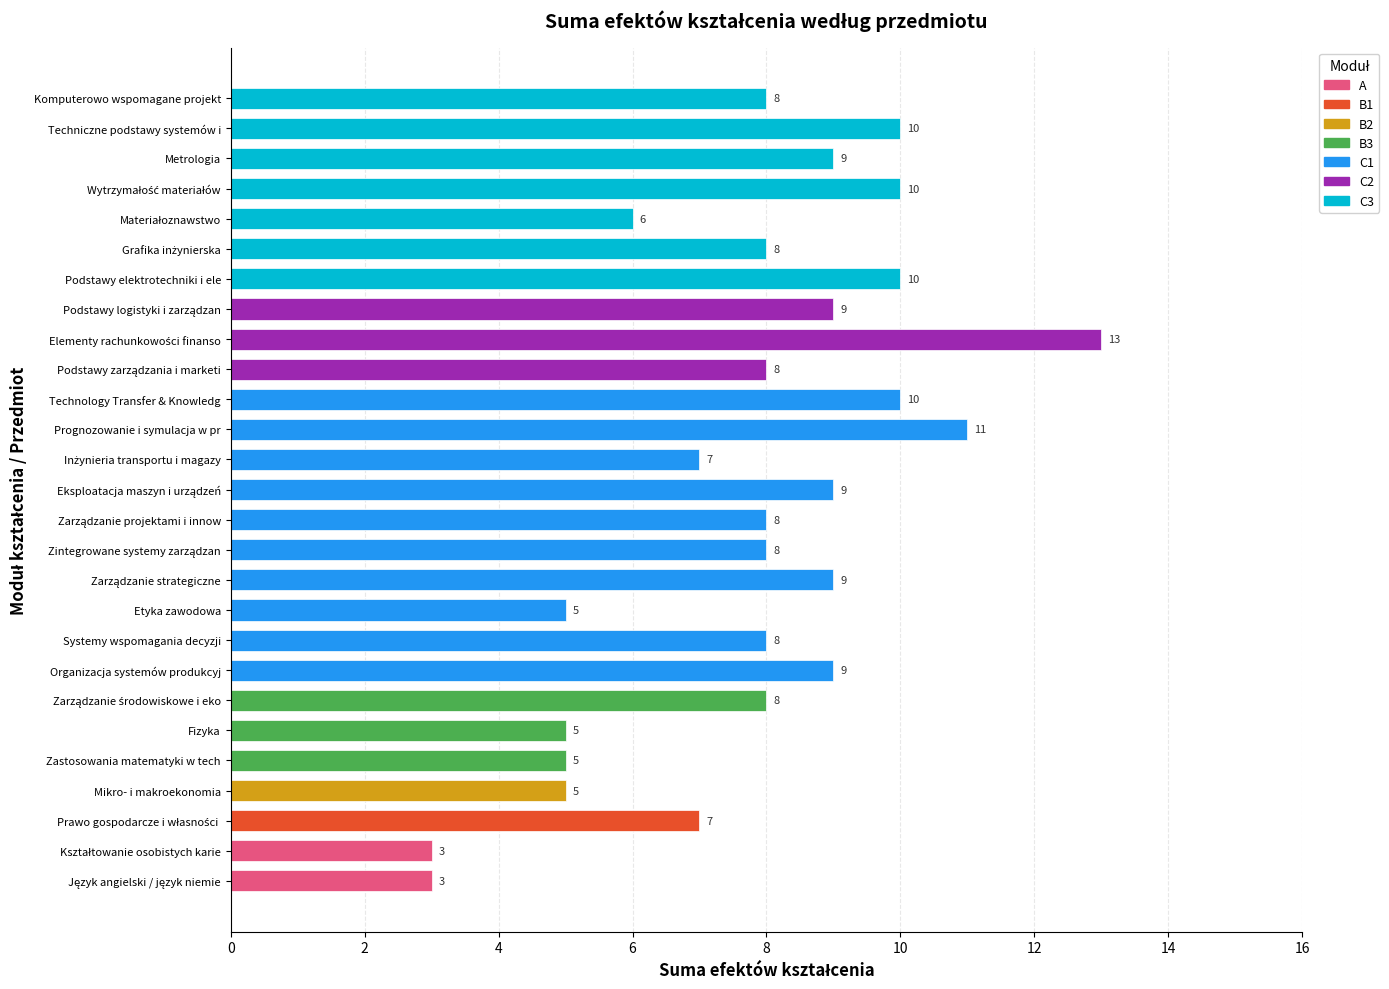

What is the ratio of the value at Podstawy elektrotechniki i ele to the value at Metrologia?

1.1